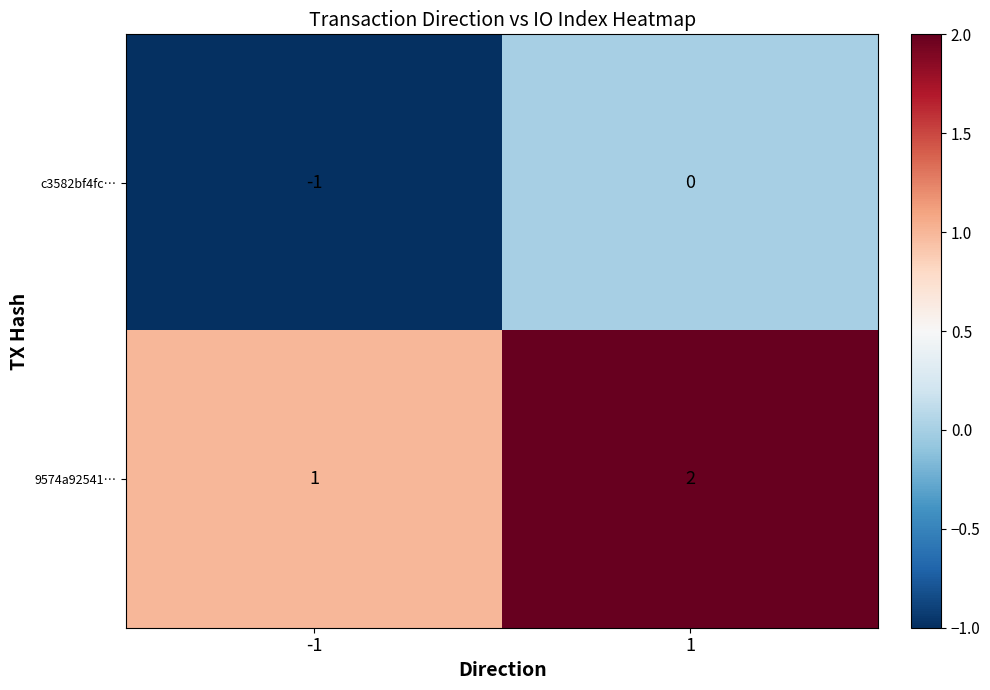

Which series has the largest total across all categories?

9574a92541…